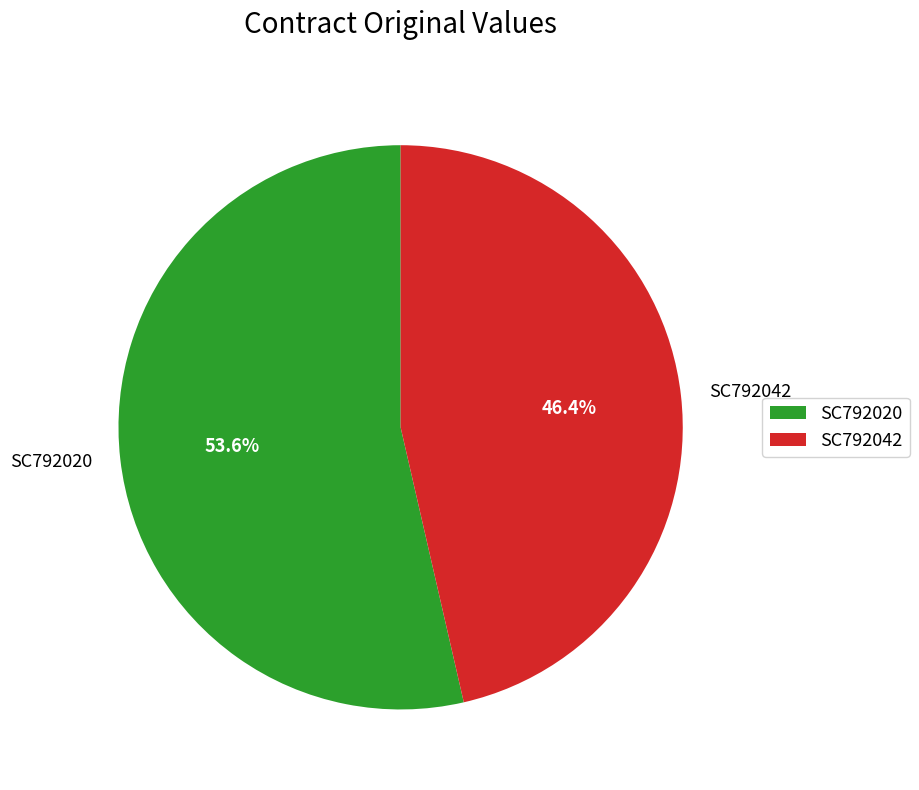

How many segments does this pie chart have?

2